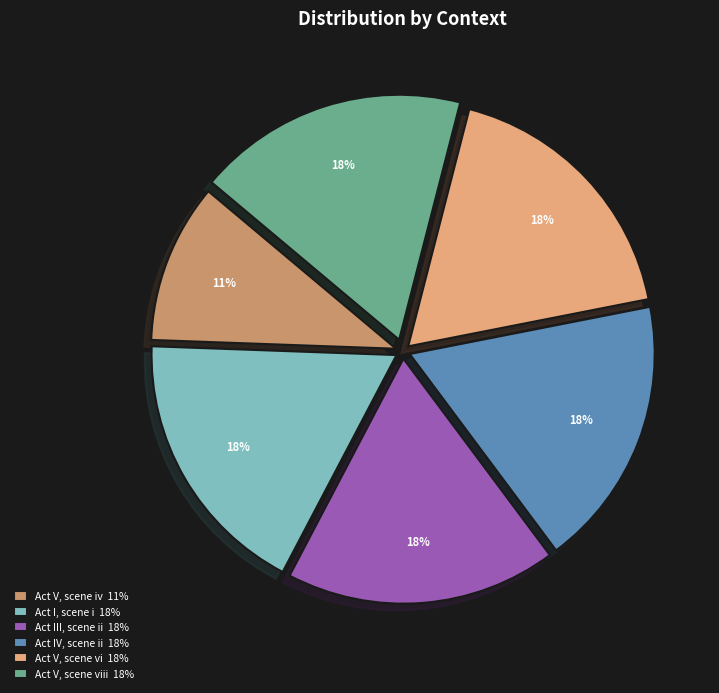

Combined, do Act V, scene vi 18% and Act V, scene iv 11% account for over 50%?

No